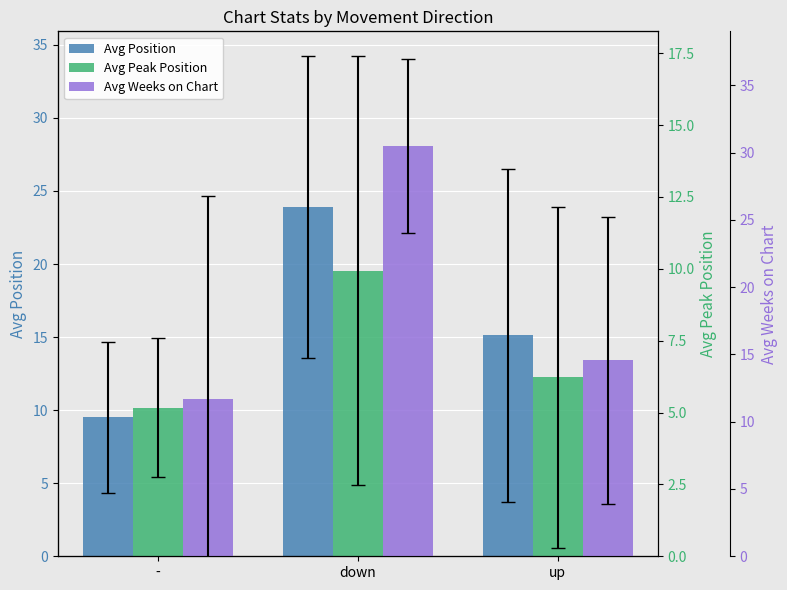

The Avg Position series shows 15.1 at up. True or false?

True